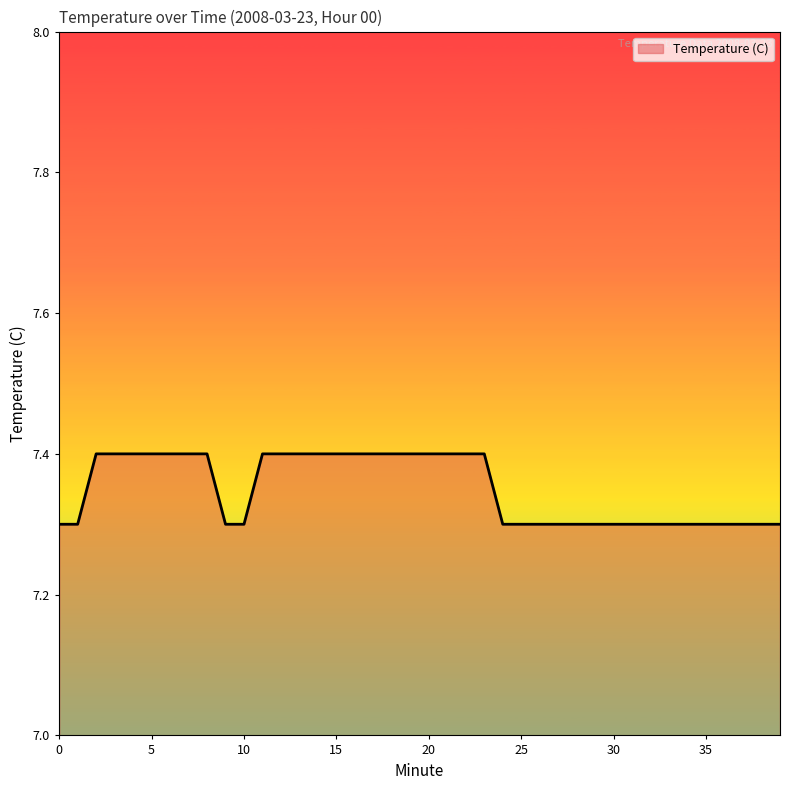

What is the smallest value displayed?

7.3